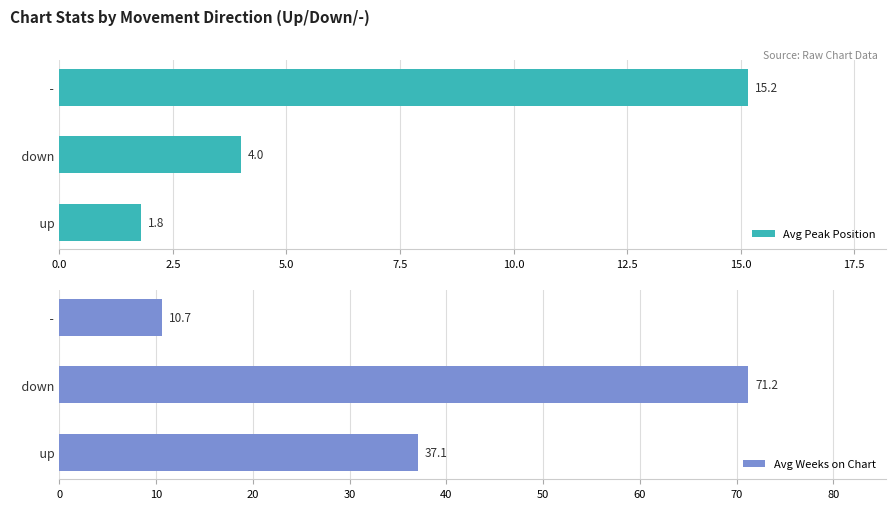

What is the sum of all Avg Peak Position values?

21.0